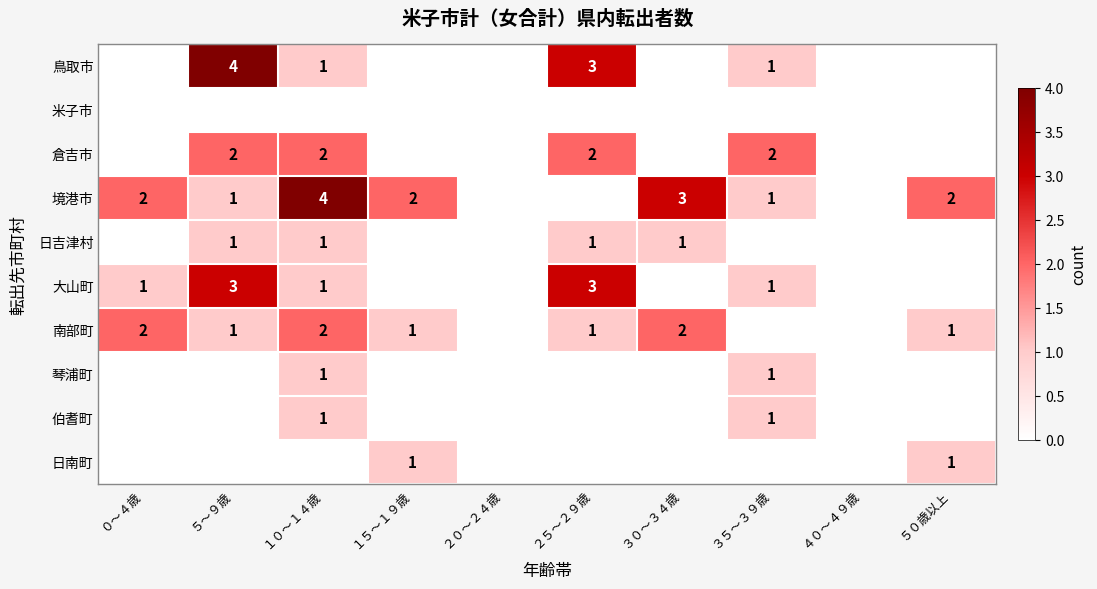

The value of 鳥取市 at ５〜９歳 is 4. True or false?

True